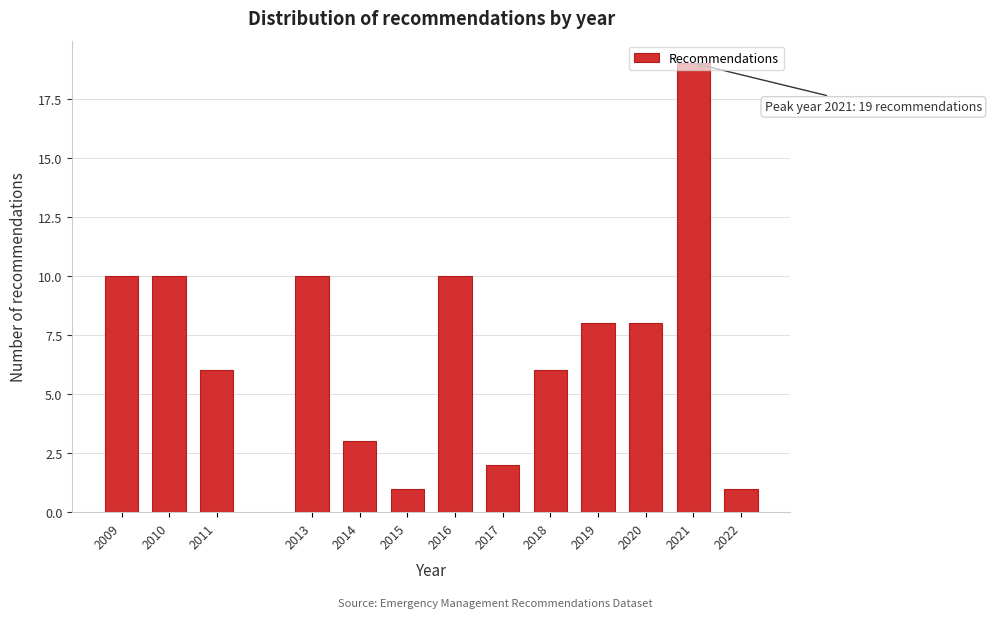

What is the value of the 9th bar from the left?

6